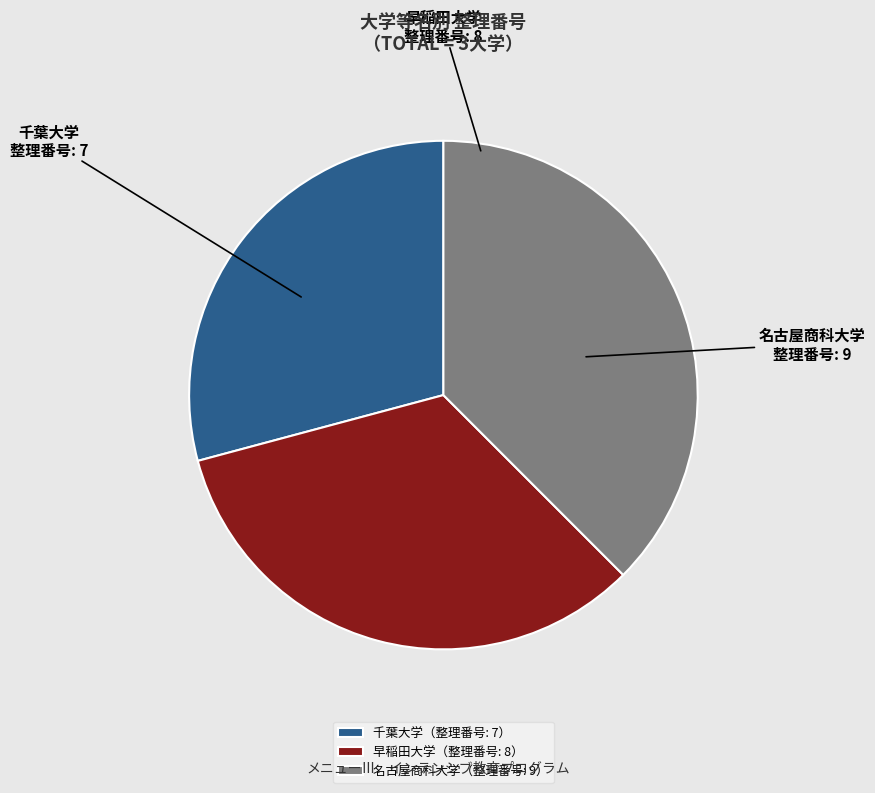

Which slice is the largest?

名古屋商科大学